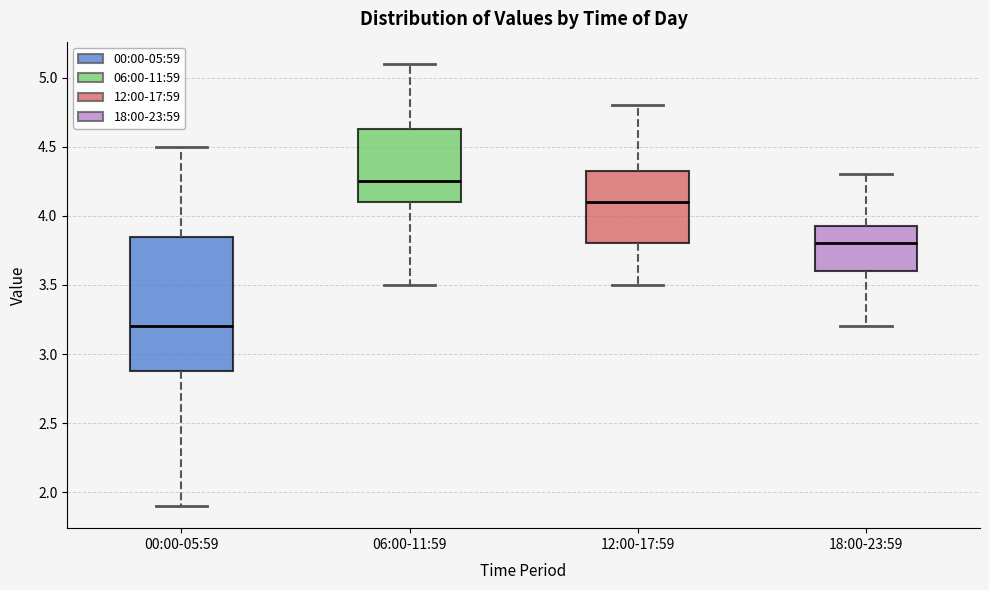

Where does the median line of the box for 06:00-11:59 sit on the y-axis? The values are not printed on the chart, so give them approximately, as read against the axis.

4.25